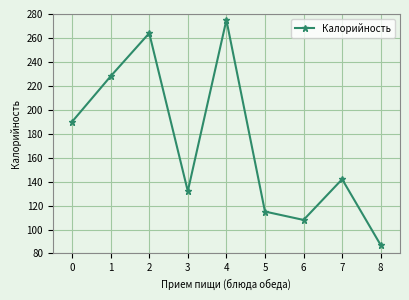

Where is the first local maximum?

2